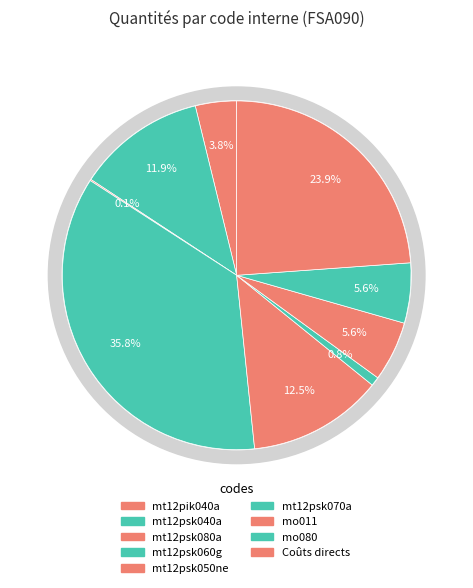

Is there any slice that represents more than half of the pie?

No